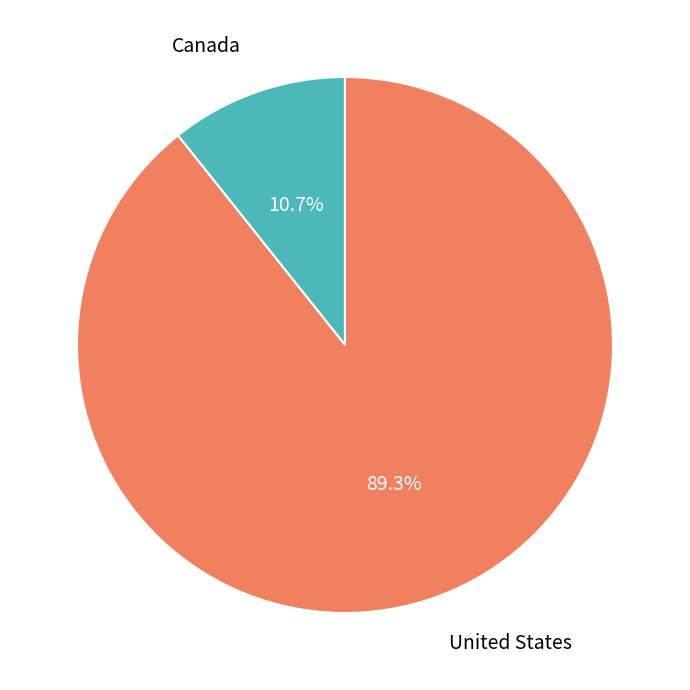

The United States slice represents 89% of the pie. True or false?

True